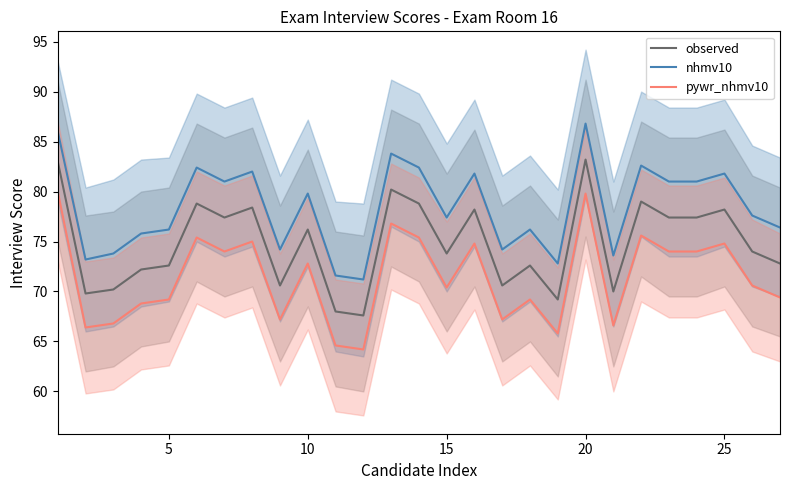

At how many categories does at least one series exceed 67?

27